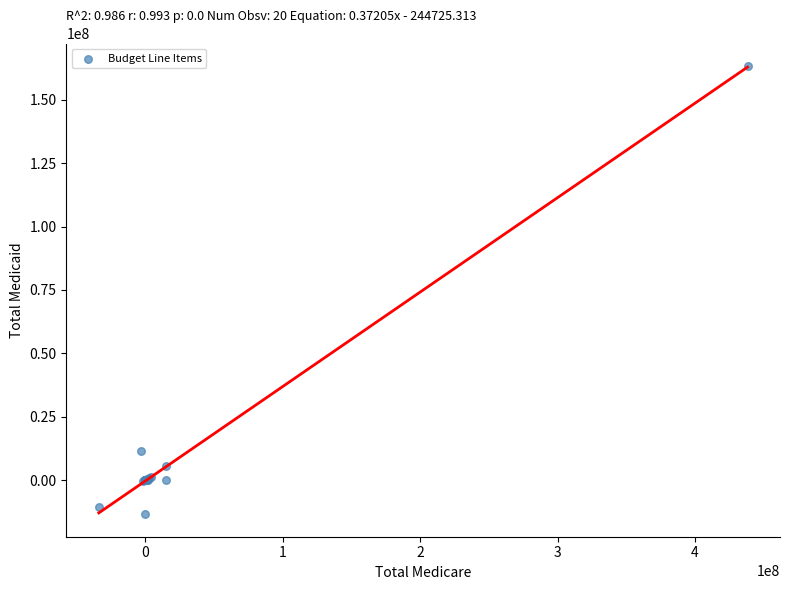

What Y value in the scatter plot is closest to 74938695?

11494589.2